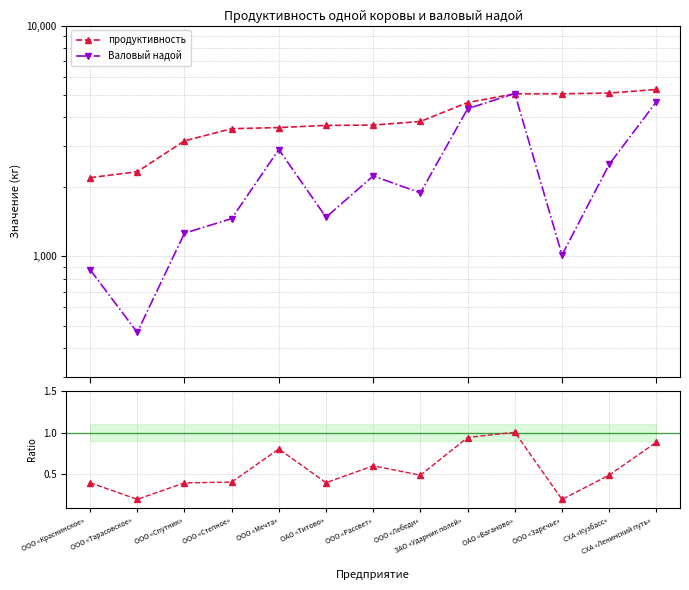

True or false: Ratio has a value of 0.2 at ООО «Заречье».

True